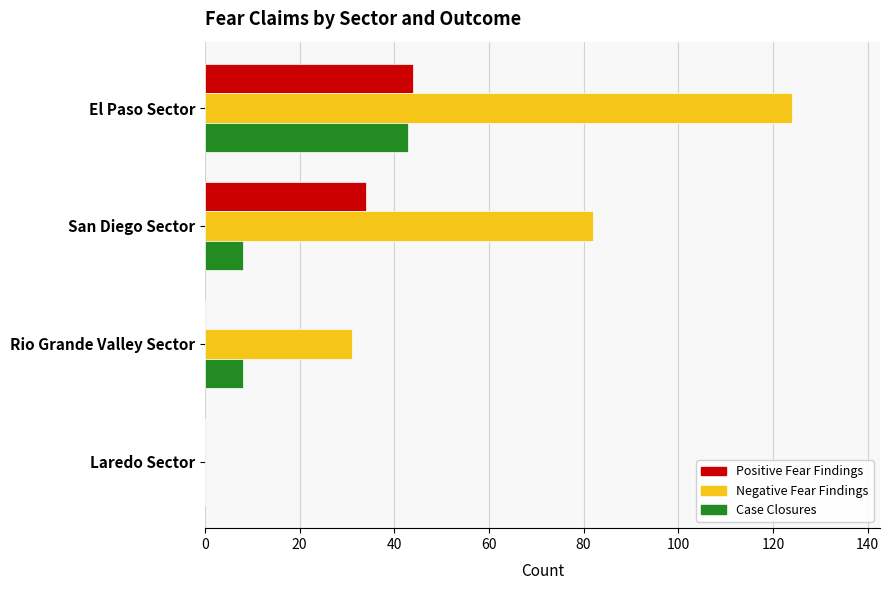

What is the total value across all series at Rio Grande Valley Sector?

39